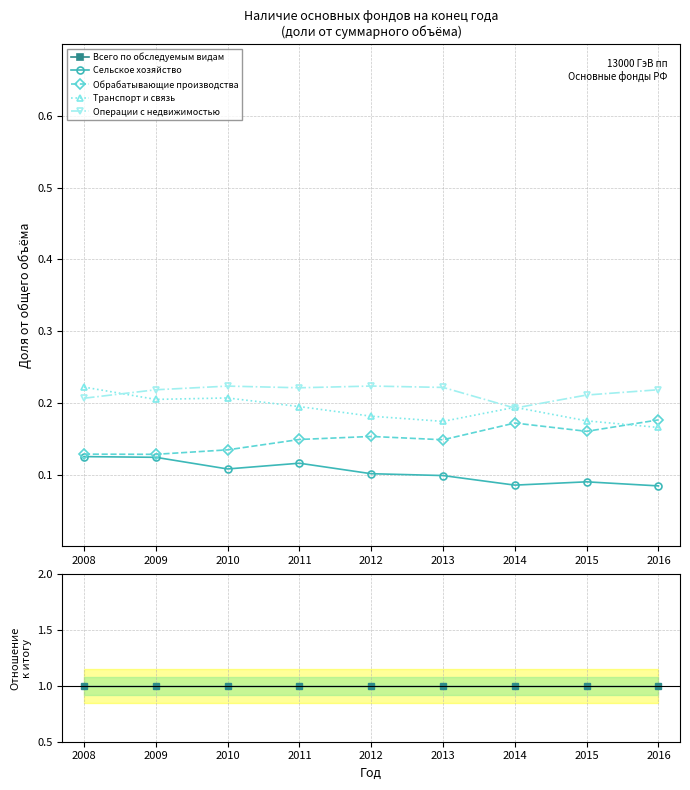

True or false: Транспорт и связь and Всего по обследуемым видам cross at least once.

False